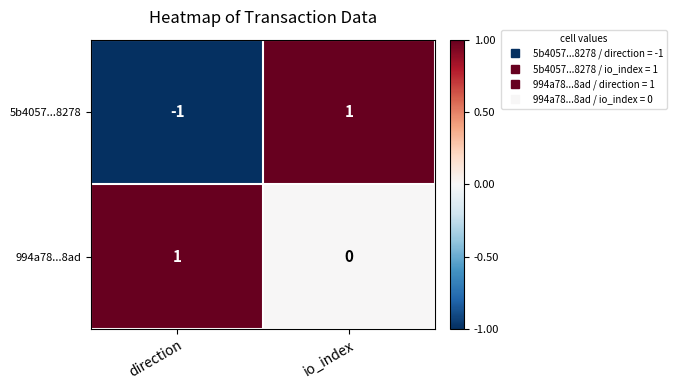

Reading left to right, extract all data points from this chart.

5b4057...8278: -1	1
994a78...8ad: 1	0